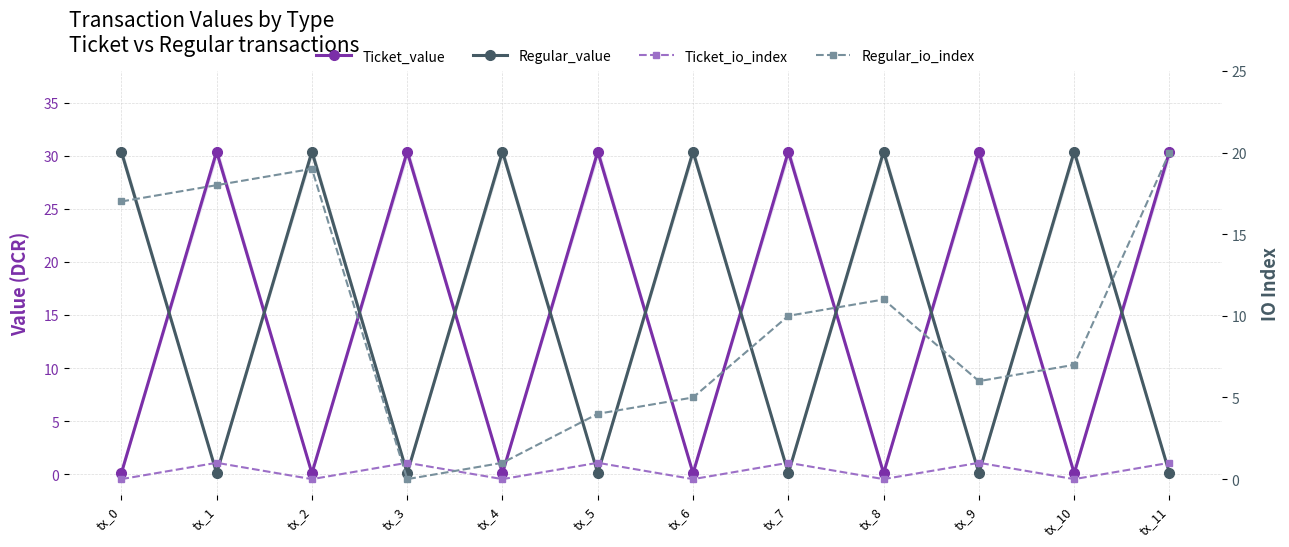

True or false: Ticket_io_index has a value of -0.6 at tx_10.

False